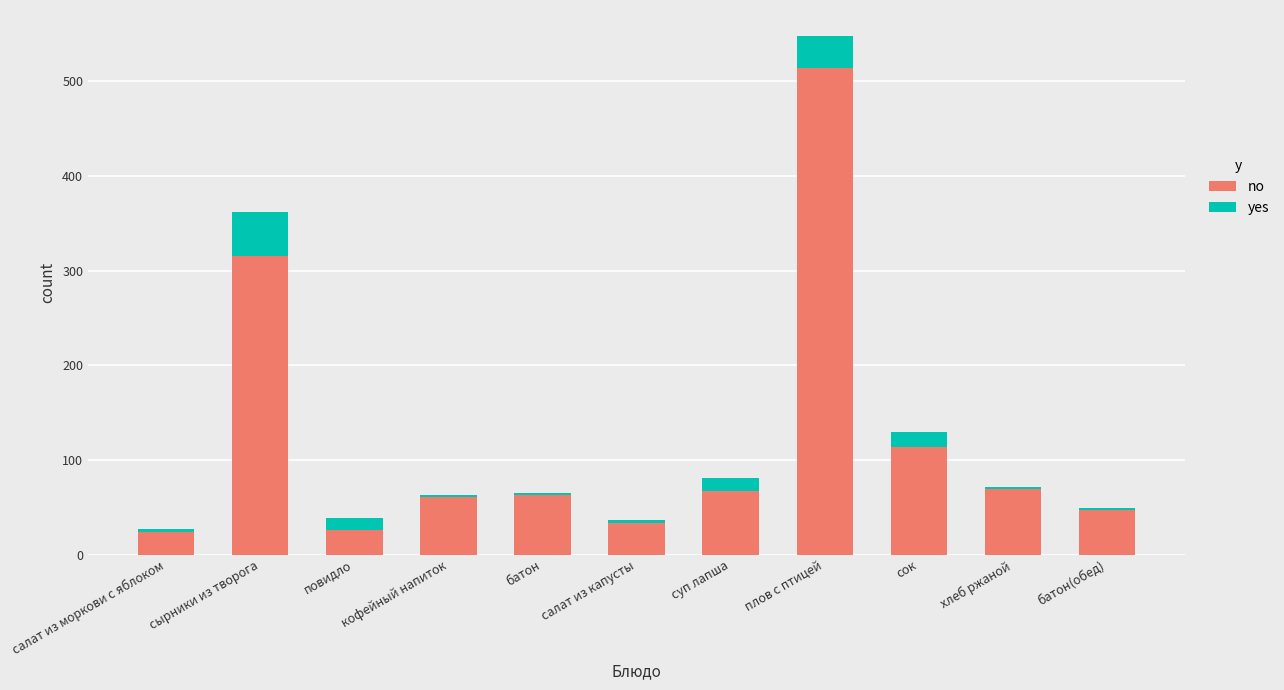

Which category has the highest value in the no series?

плов с птицей